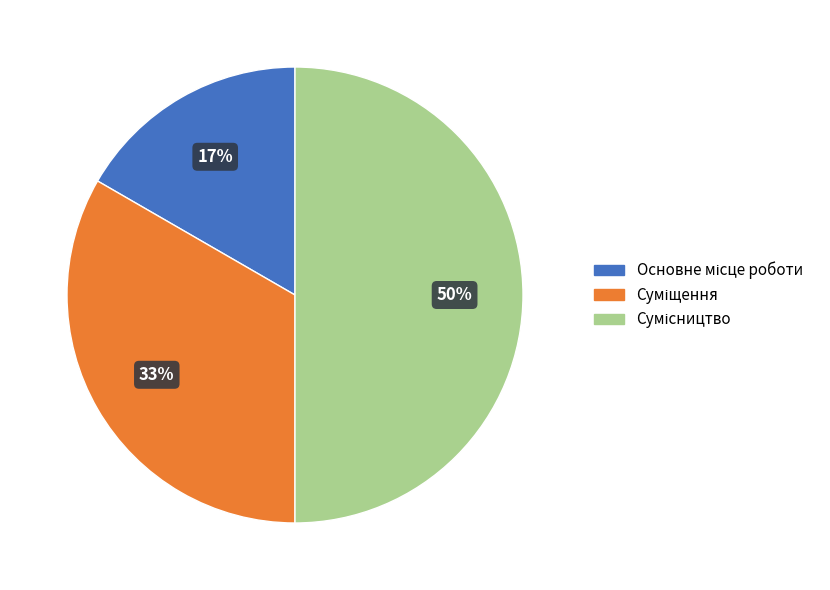

To the nearest percent, what is the average slice percentage?

33%